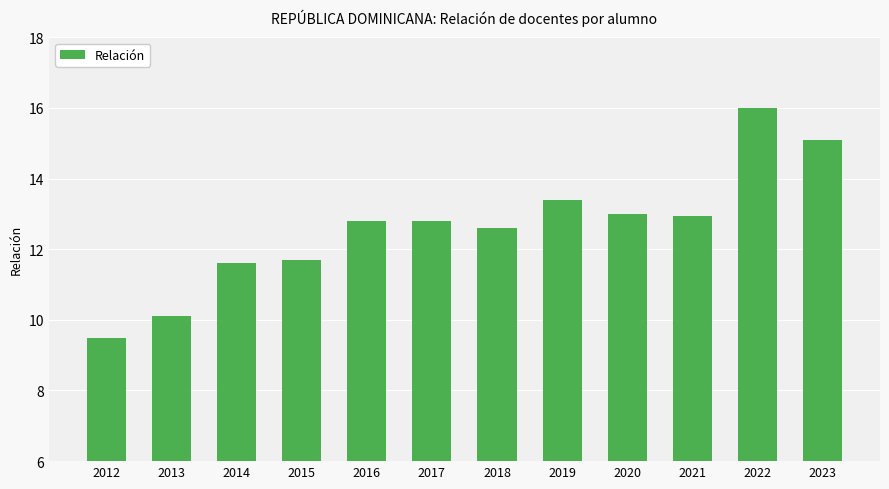

Count the number of values greater than 12.

8